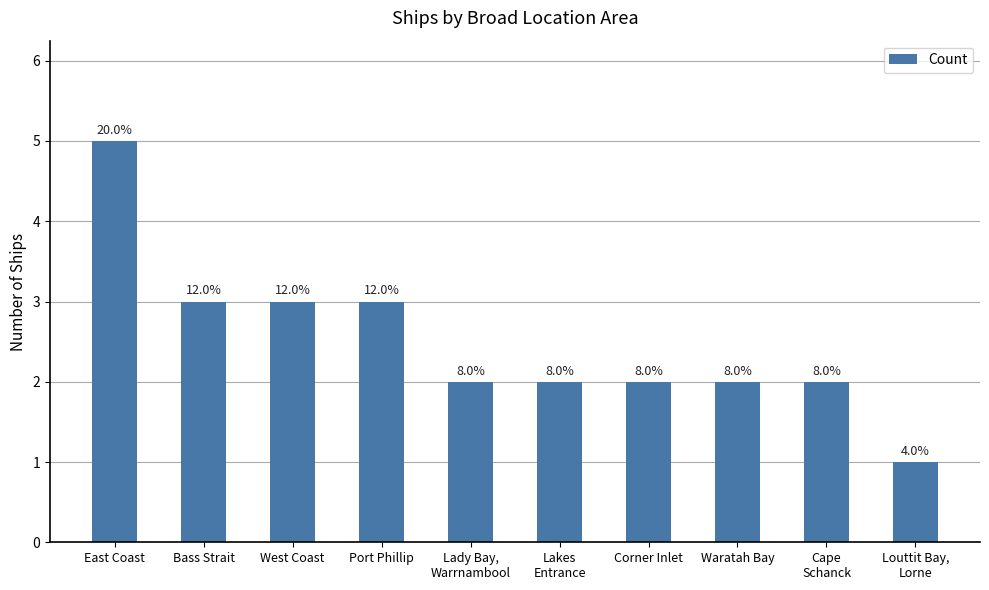

The value at West Coast is 3. True or false?

True